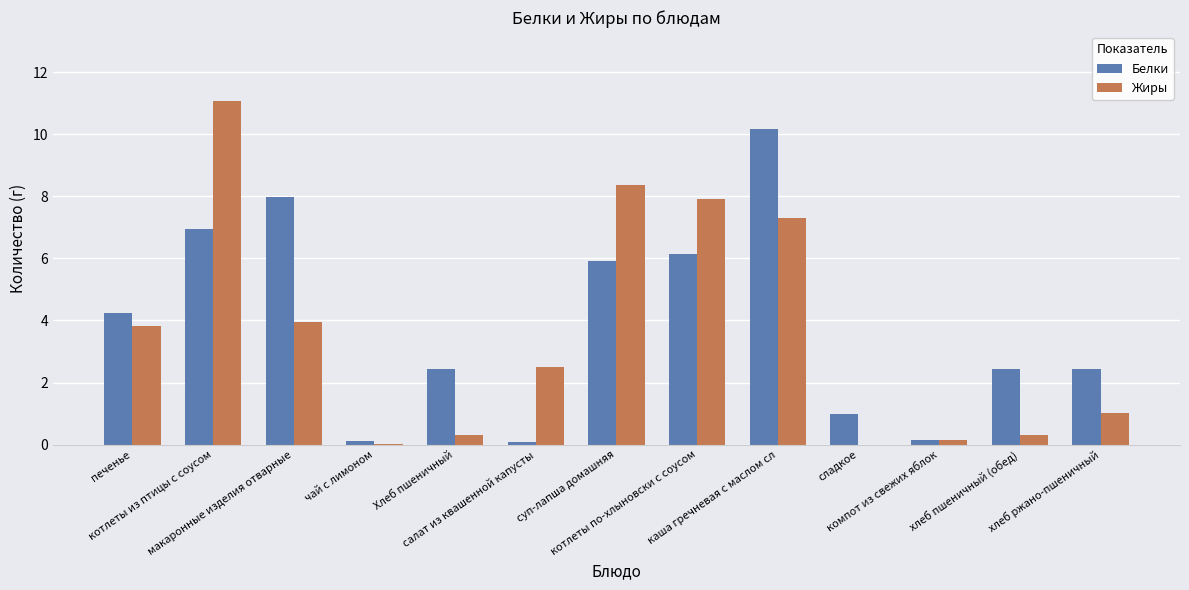

Where is Жиры nearest to the value 5?

макаронные изделия отварные